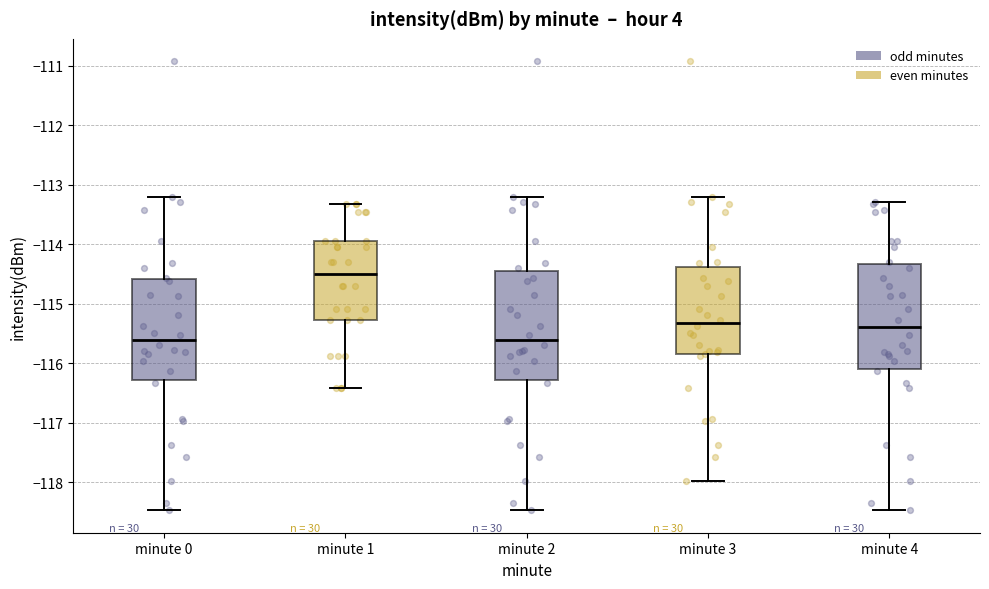

Reading left to right, read every box against the y-axis: the position of its median line, the range the box covers, and the ends of its whiskers. The values are not printed on the chart, so give them approximately, as read against the axis.

minute 0: median -115.6, box -116.3 to -114.6, whiskers -118.5 to -113.2
minute 1: median -114.5, box -115.3 to -113.9, whiskers -116.4 to -113.3
minute 2: median -115.6, box -116.3 to -114.4, whiskers -118.5 to -113.2
minute 3: median -115.3, box -115.8 to -114.4, whiskers -118.0 to -113.2
minute 4: median -115.4, box -116.1 to -114.3, whiskers -118.5 to -113.3